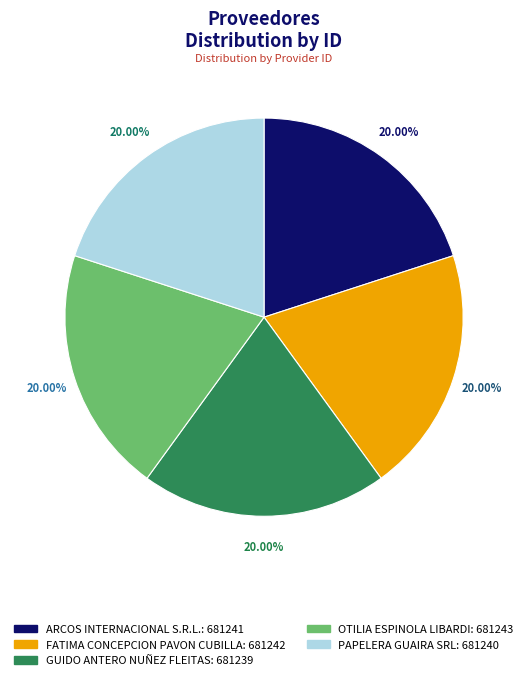

Is ARCOS INTERNACIONAL S.R.L. the majority of the pie?

No